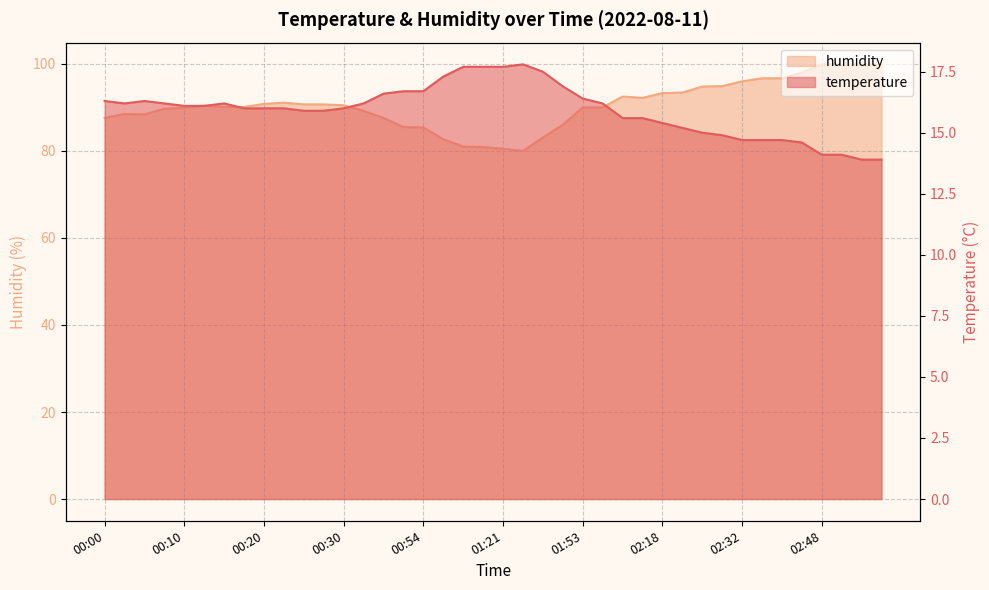

Is the value of temperature at 00:54 greater than the value of humidity at 01:08?

No